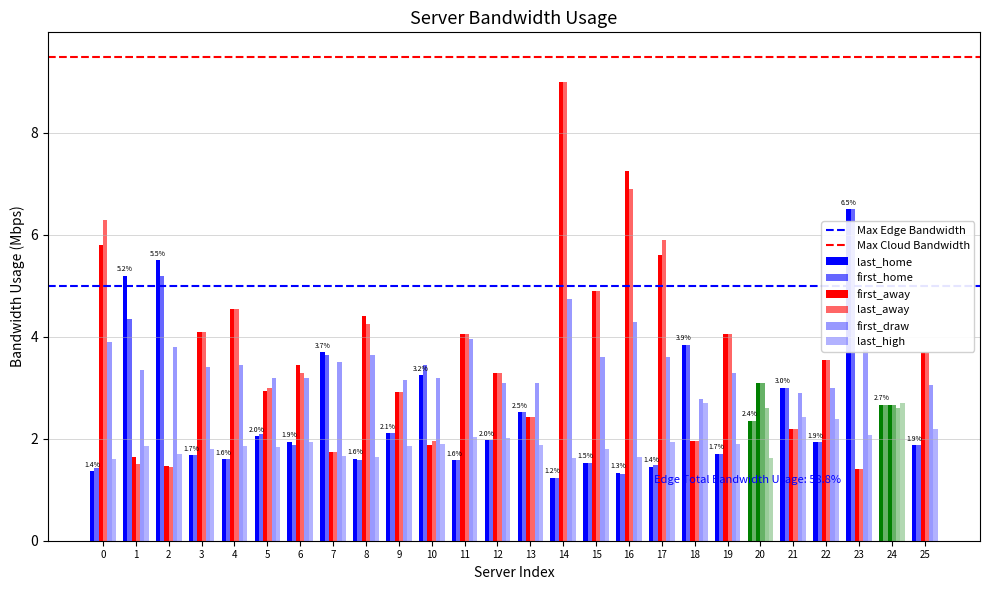

Which series has the widest spread of values?

first_away